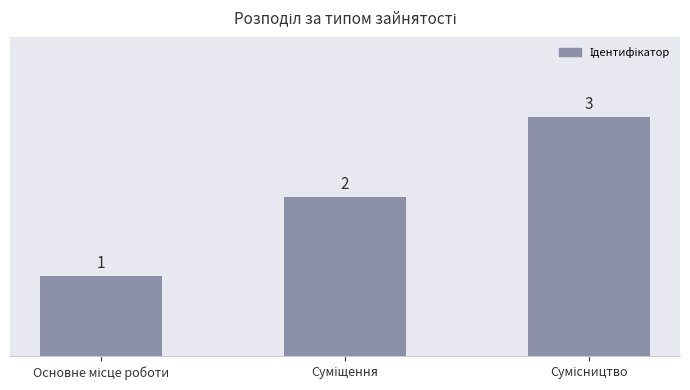

What is the value of the 1st bar from the left?

1